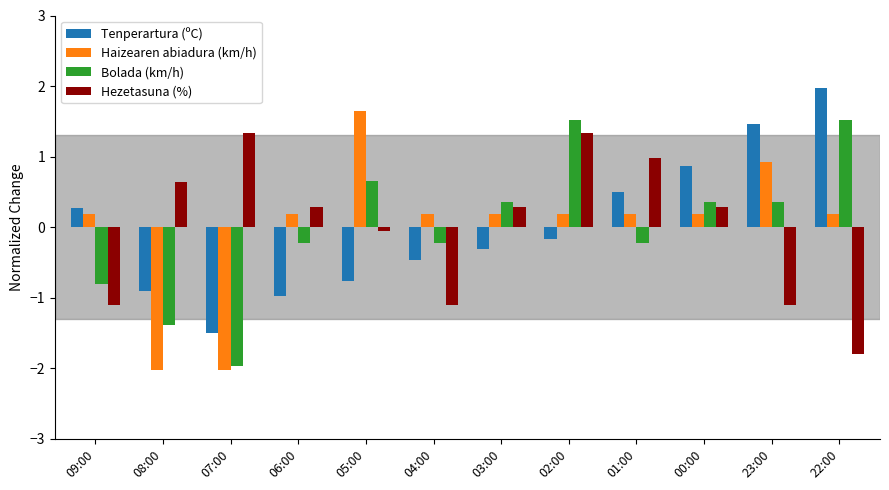

What is the total value across all series at 04:00?

-1.6